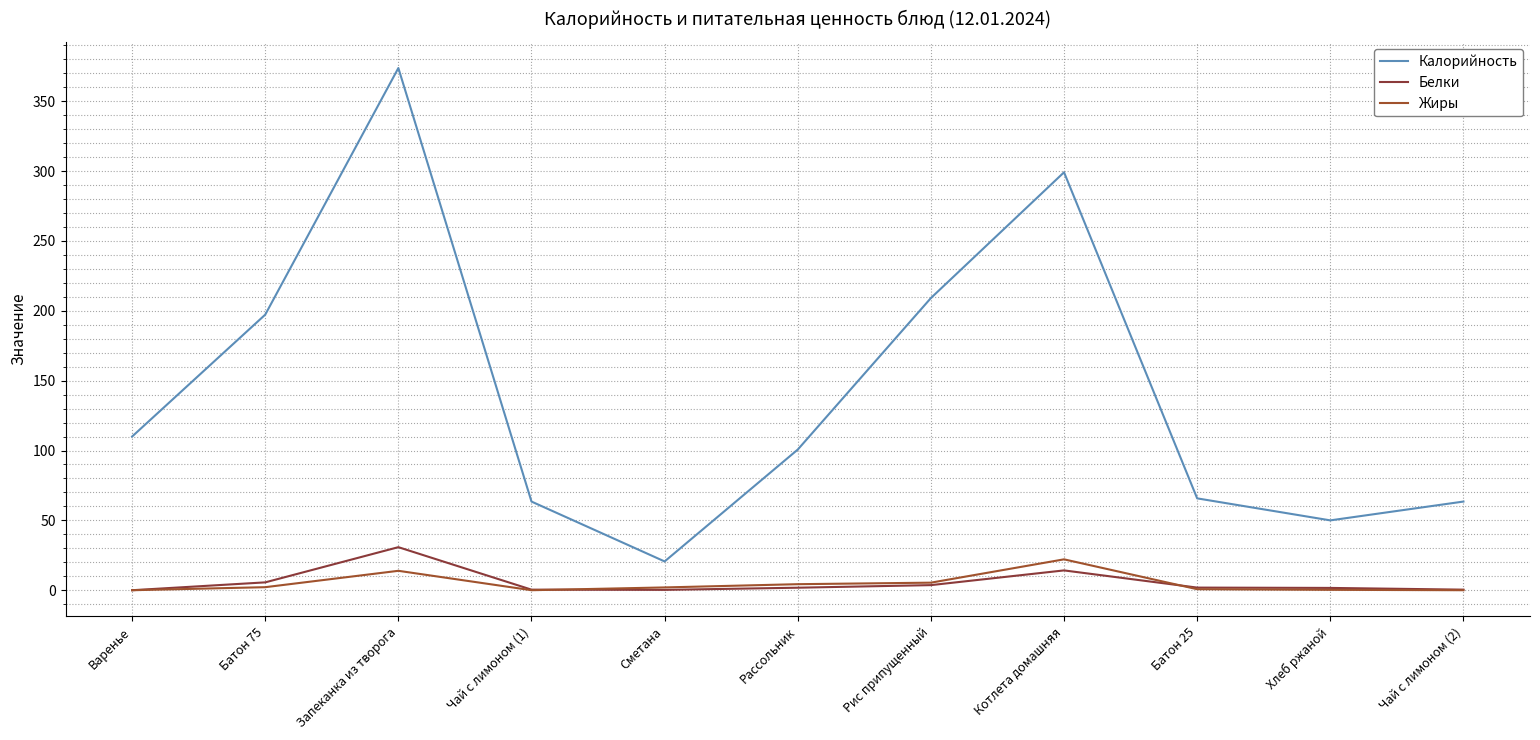

Reading left to right, transcribe all the data shown in this chart.

Калорийность: 110.0	197.2	373.8	63.5	20.6	100.7	209.1	299.1	65.8	50.0	63.5
Белки: 0.0	5.6	30.8	0.4	0.2	1.8	3.6	14.2	1.9	1.6	0.4
Жиры: 0.0	2.2	13.9	0.0	2.0	4.3	5.4	22.1	0.7	0.3	0.0